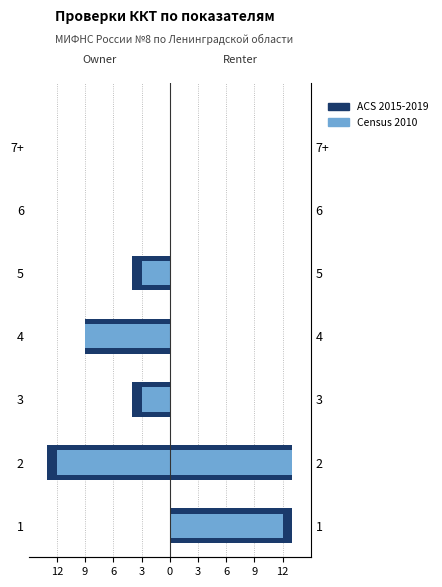

What is the difference between the maximum and minimum values in the ACS 2015-2019 series?

13